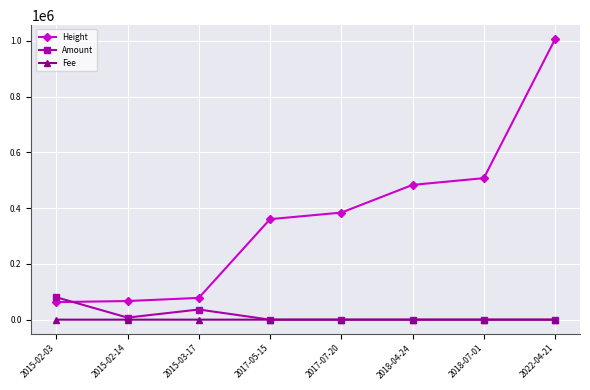

At how many categories does at least one series exceed 459318?

3